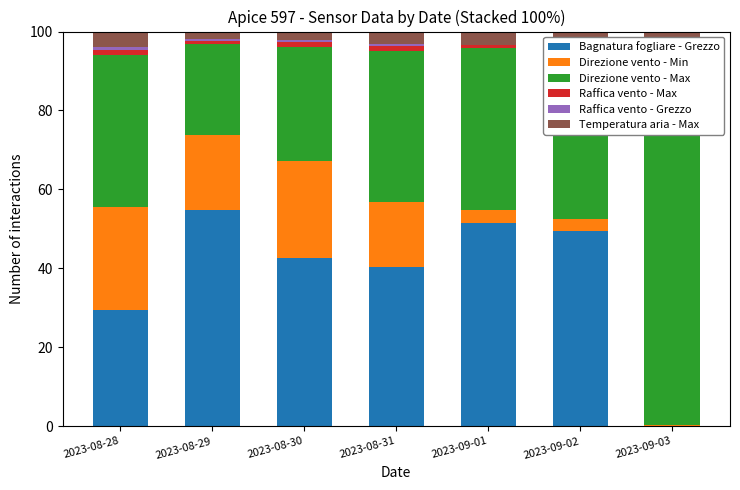

What is the sum of the Raffica vento - Max values at 2023-09-03 and 2023-08-31?

2.5